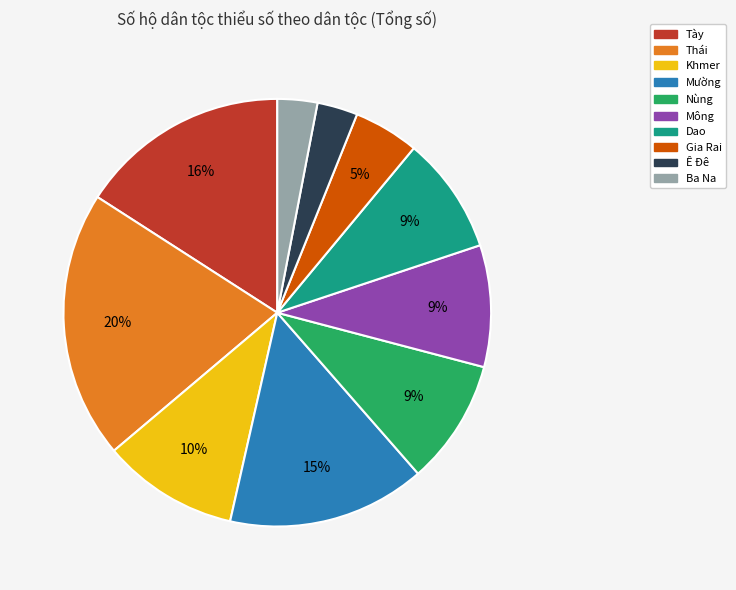

Do Ba Na and Nùng together represent more than half of the pie?

No